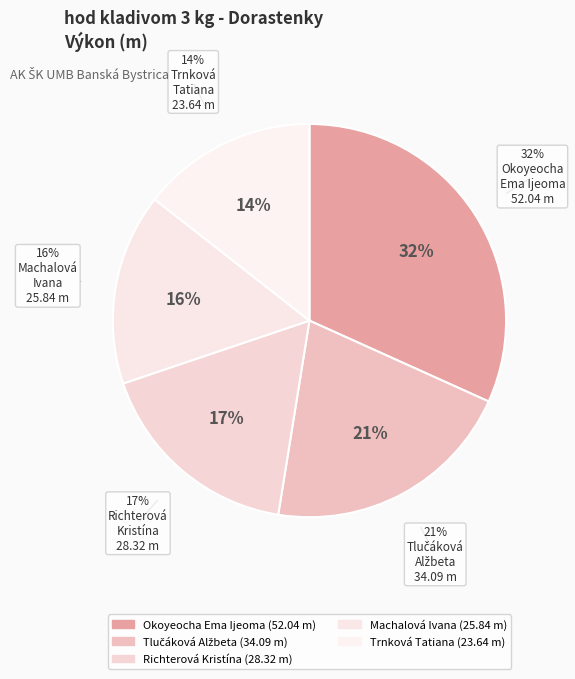

How many segments does this pie chart have?

5